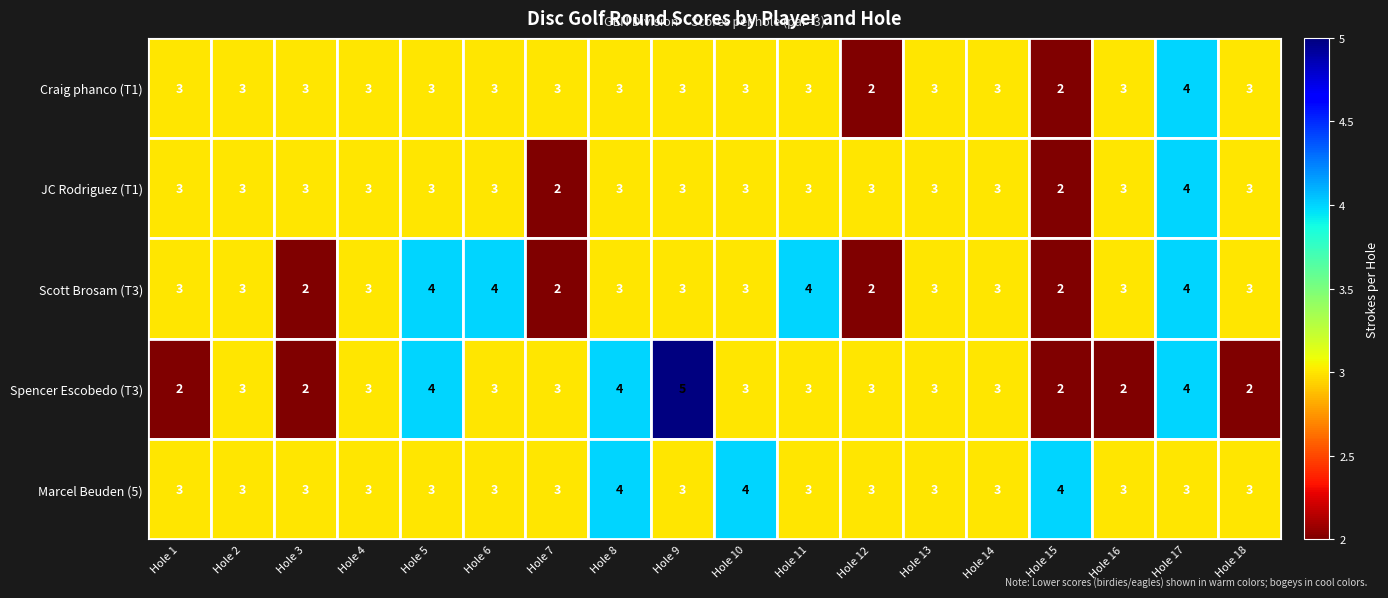

The value of Marcel Beuden (5) at Hole 3 is 3. True or false?

True